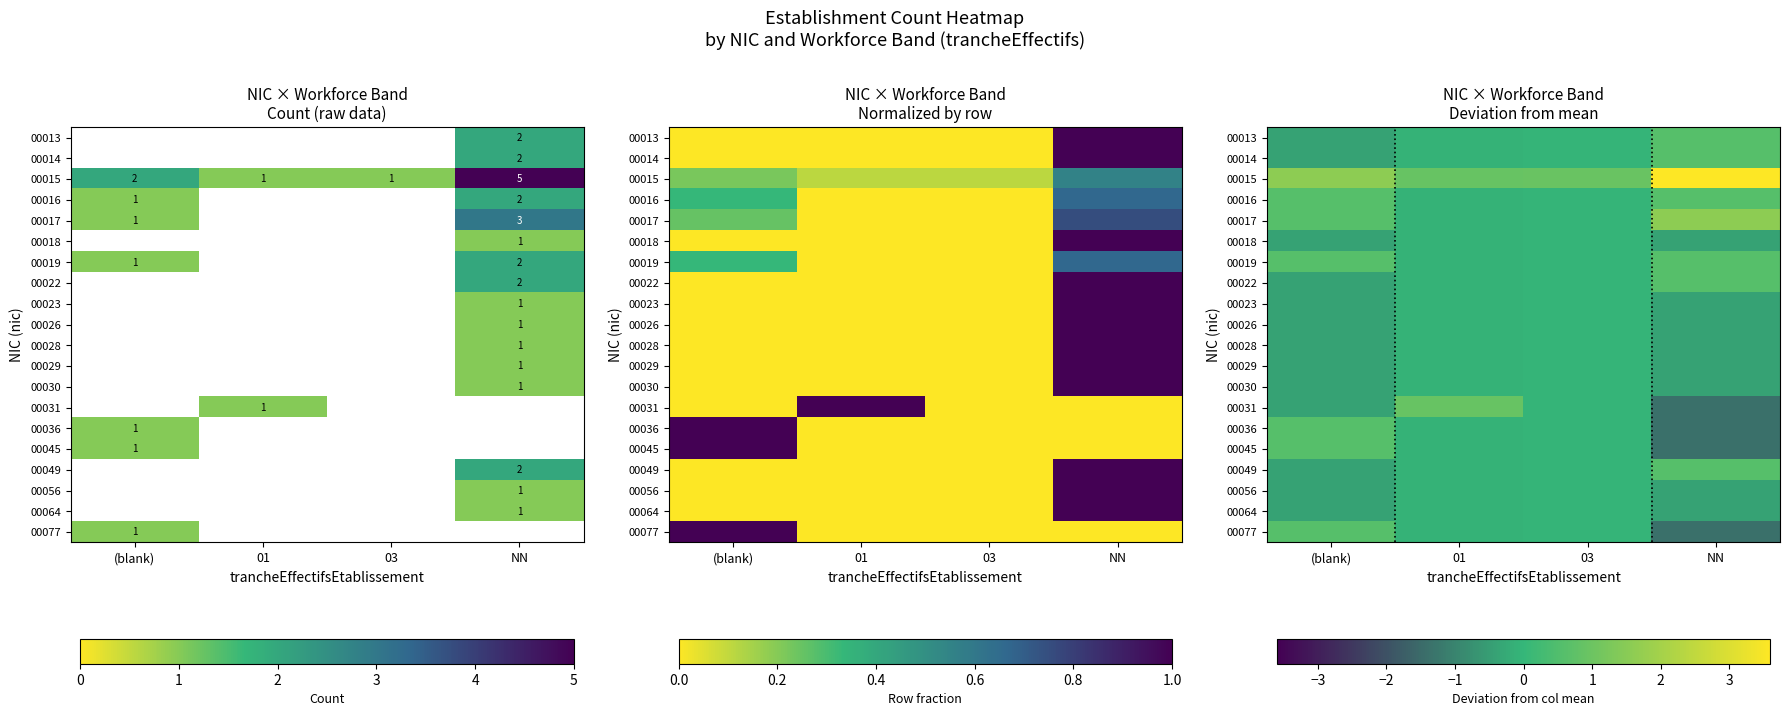

Which series changed the most between (blank) and 03?

00015